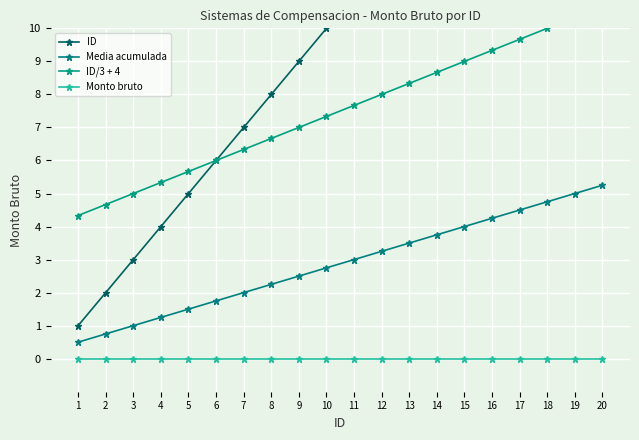

True or false: ID has a value of 26.0 at 19.

False